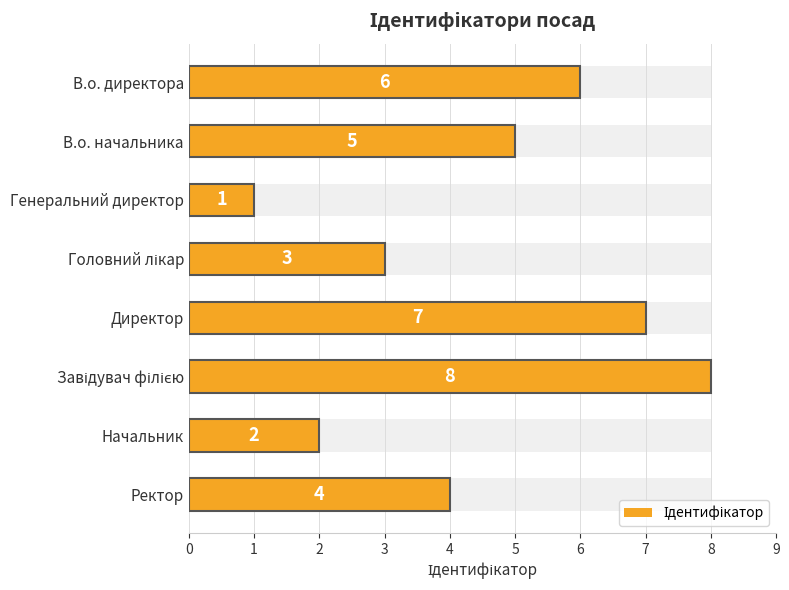

Read the value at В.о. директора.

6